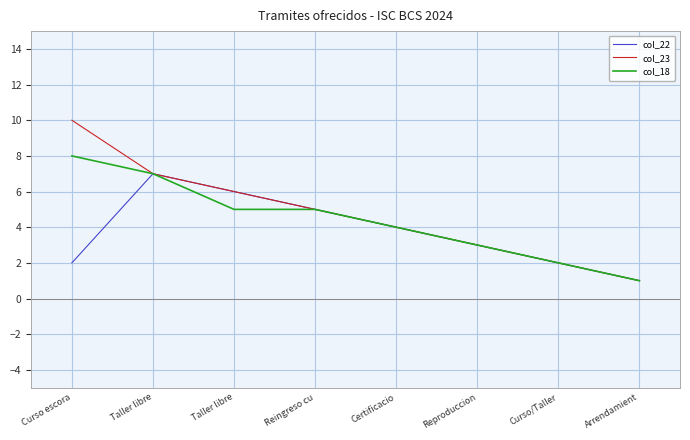

What is the average value of the col_18 series?

4